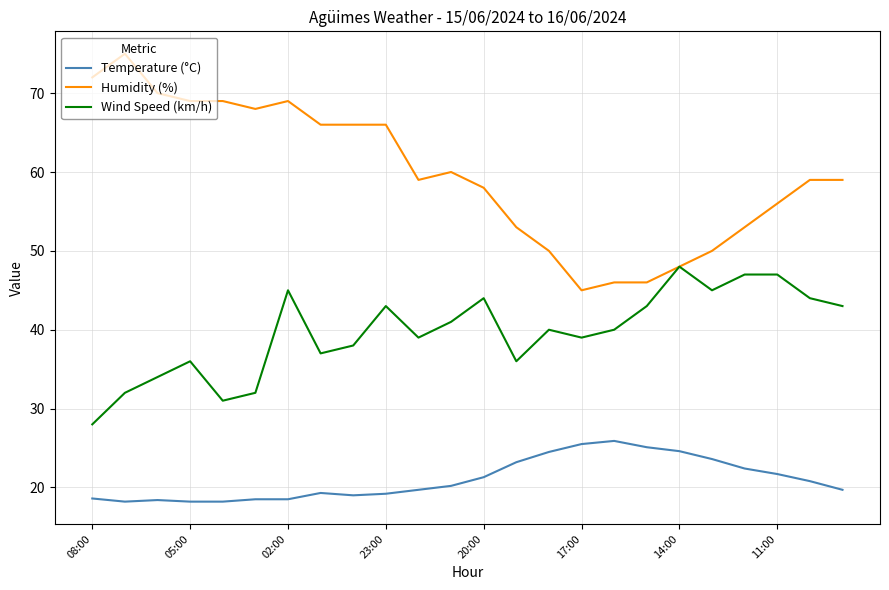

What is the average value of the Wind Speed (km/h) series?

39.7